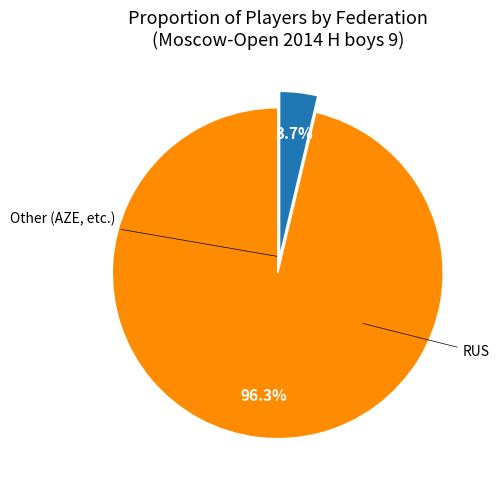

Rank the categories by value from highest to lowest.

RUS, Other